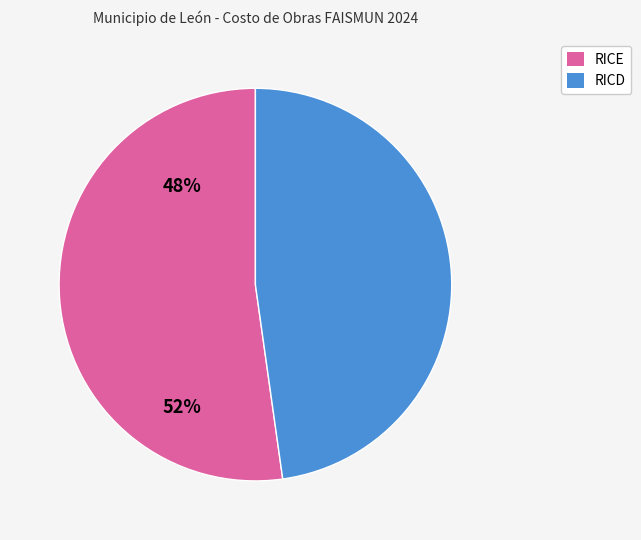

Is there a majority slice in this chart?

Yes